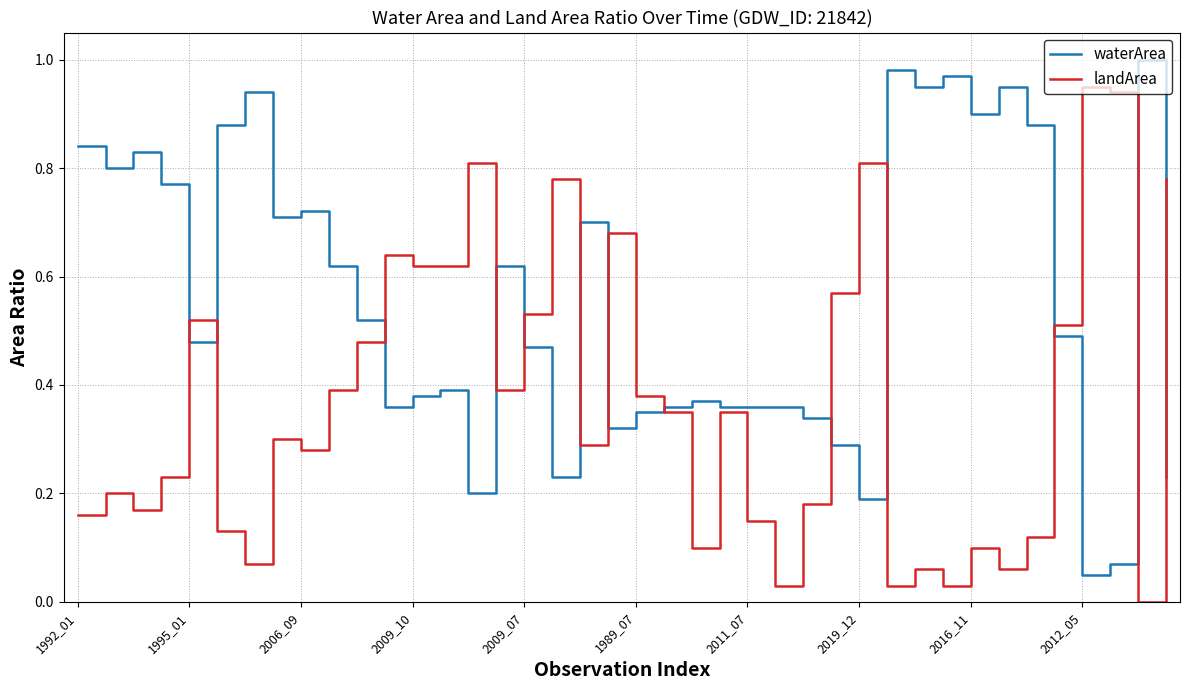

Rank the series by their average value, from lowest to highest.

landArea, waterArea